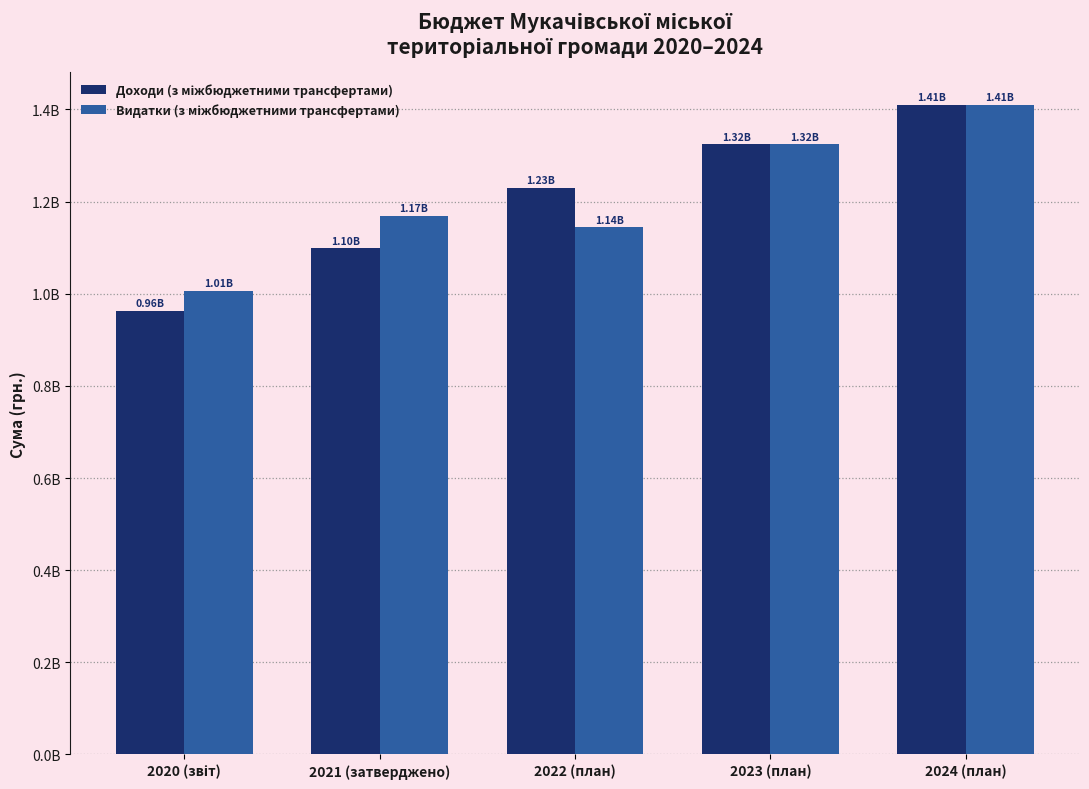

Reading left to right, list all the values displayed in this chart.

Доходи (з міжбюджетними трансфертами): 2020 (звіт)=963078959	2021 (затверджено)=1099286944	2022 (план)=1230169521	2023 (план)=1324381003	2024 (план)=1410304633
Видатки (з міжбюджетними трансфертами): 2020 (звіт)=1006582746	2021 (затверджено)=1169675360	2022 (план)=1144929171	2023 (план)=1324381003	2024 (план)=1410304633